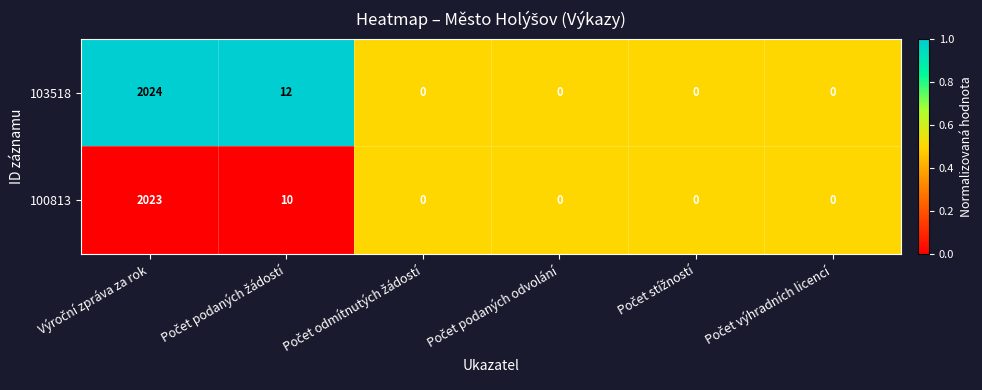

Reading left to right, extract all data points from this chart.

103518: 2024	12	0	0	0	0
100813: 2023	10	0	0	0	0